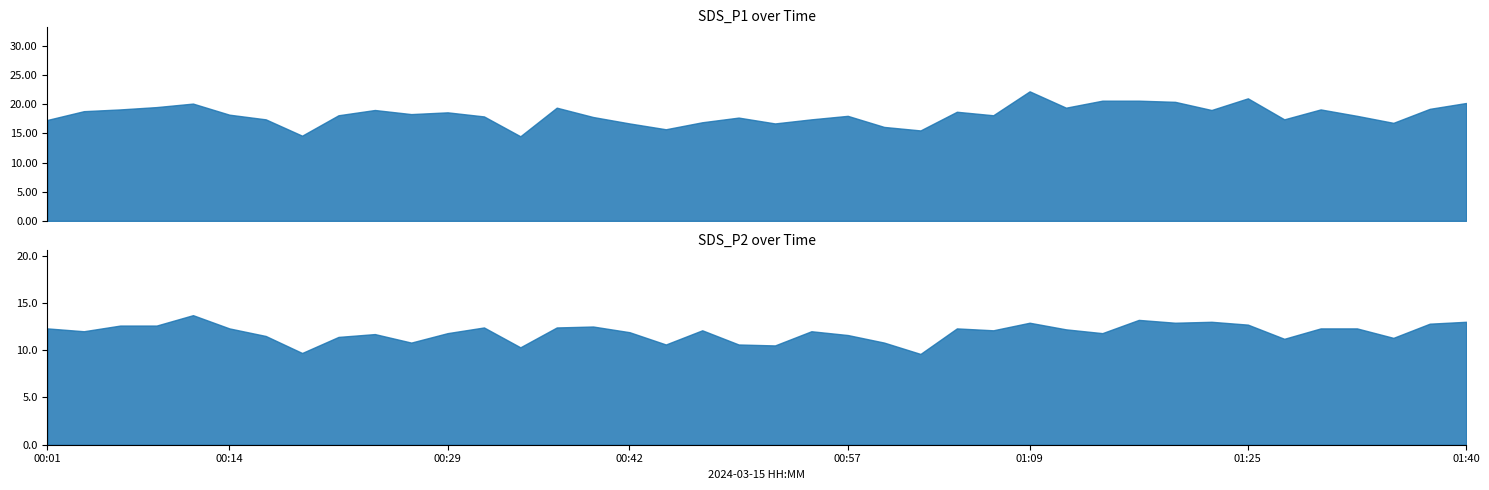

In SDS_P2, how many points are higher than both neighbors (excluding endpoints)?

10